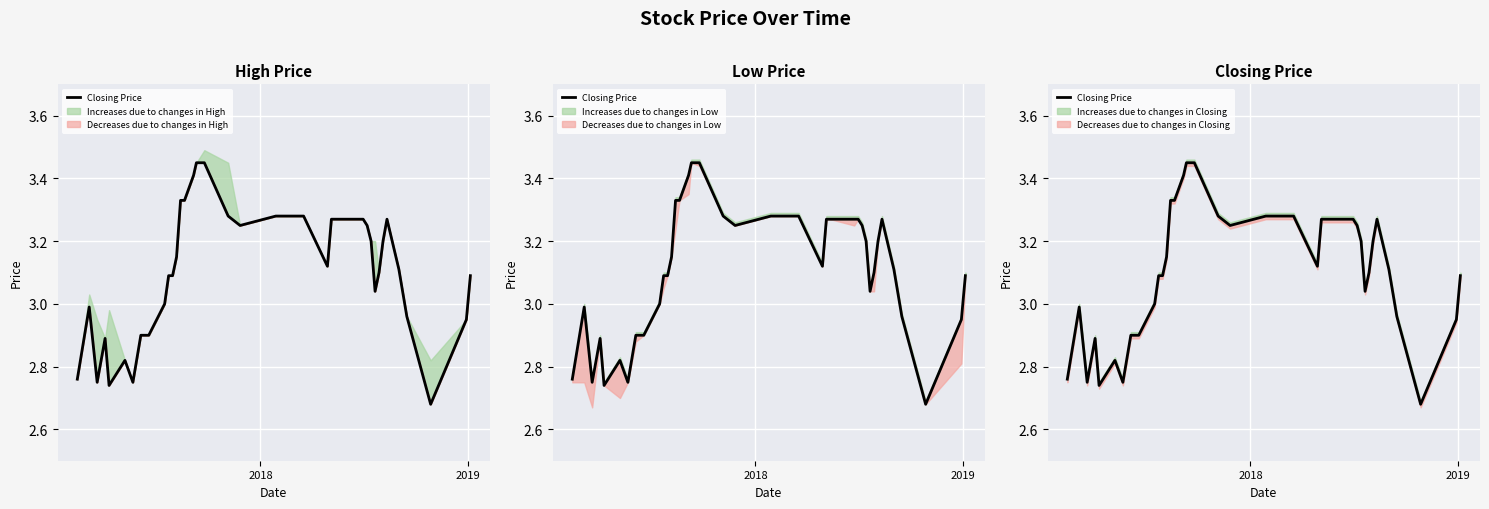

What is the smallest value displayed?

2.7